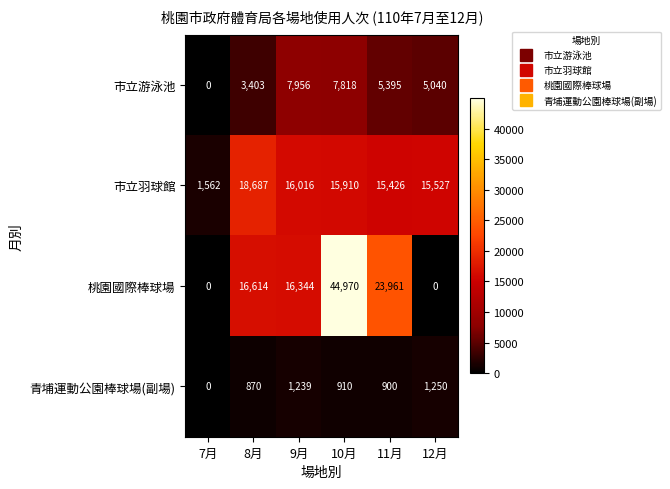

Which series has the widest spread of values?

桃園國際棒球場